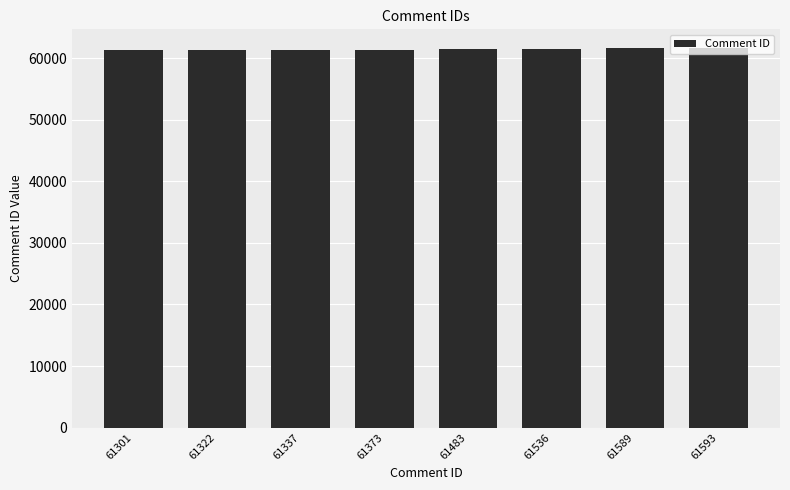

What is the approximate value at 61593, to the nearest 10?

61590